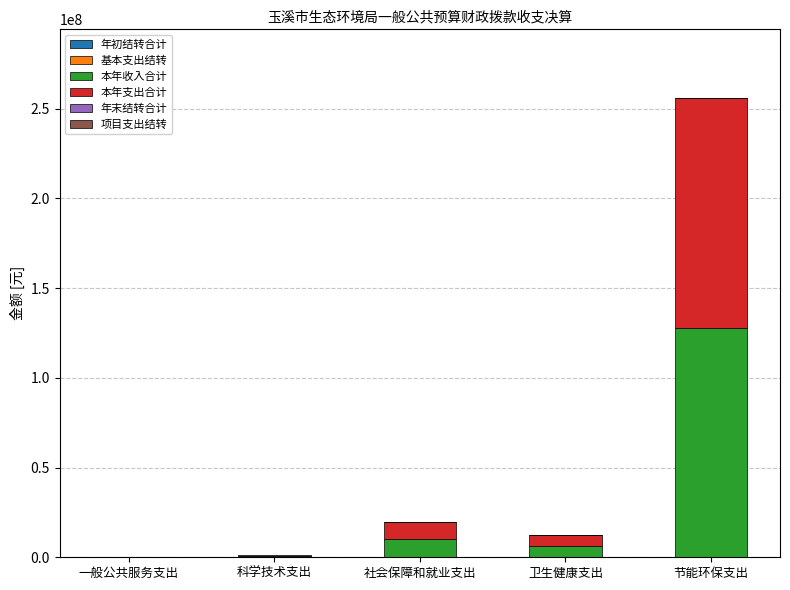

What is the total value across all series at 社会保障和就业支出?

19826413.1